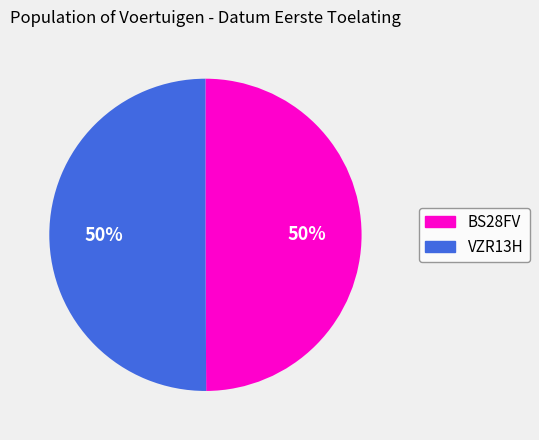

To the nearest percent, what is the combined percentage of BS28FV and VZR13H?

100%